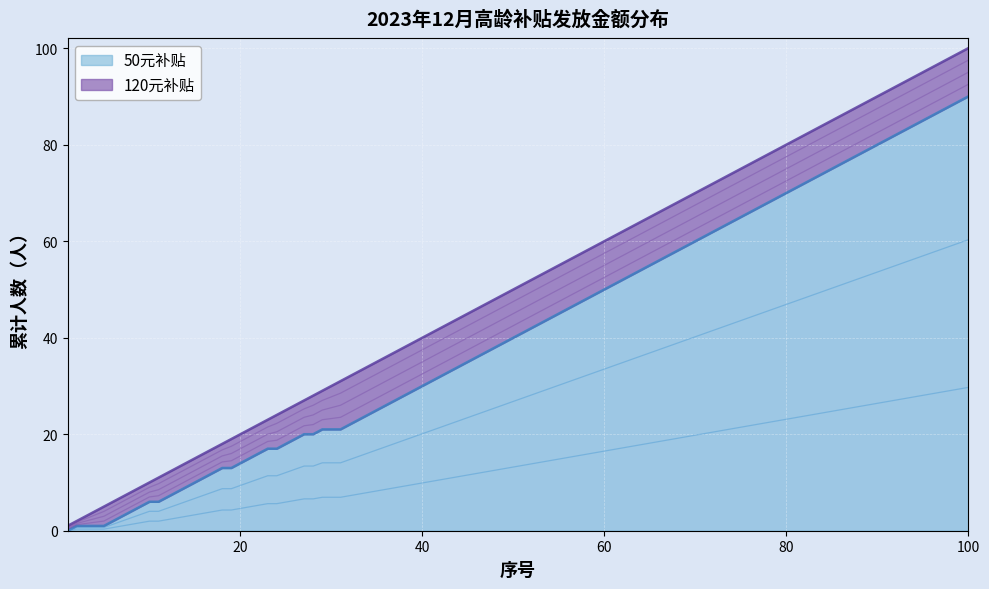

Rank the series at 10 from highest to lowest value.

120元补贴, 50元补贴